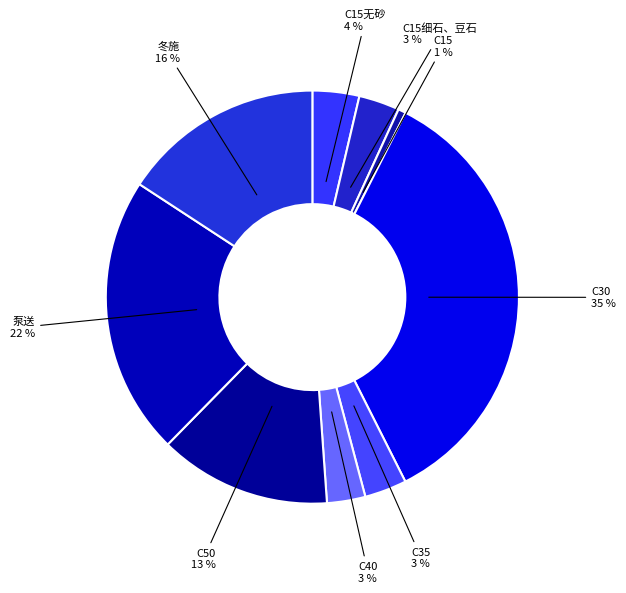

Which slice is the largest?

C30